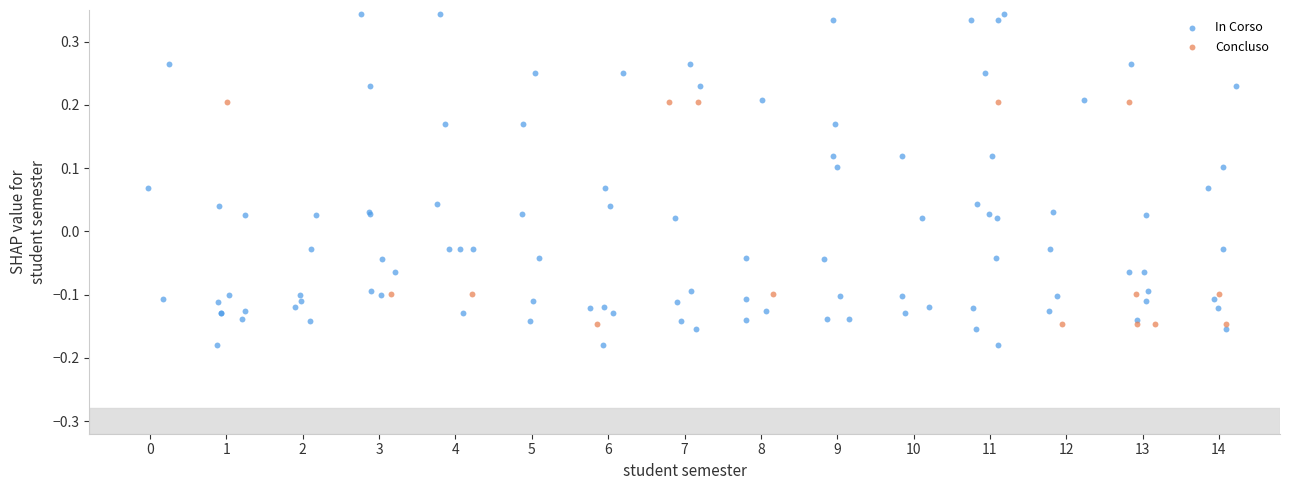

Which series has the widest spread of Y values?

In Corso